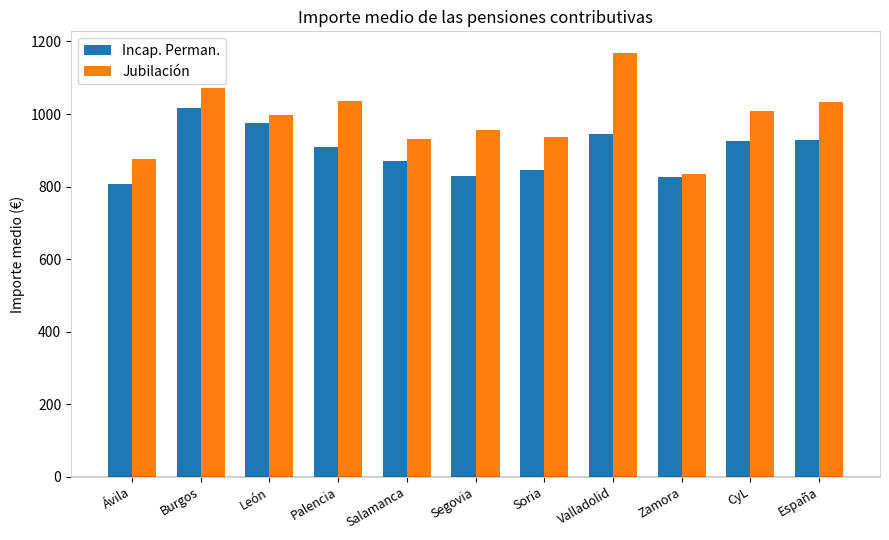

What is the average value of the Jubilación series?

986.6